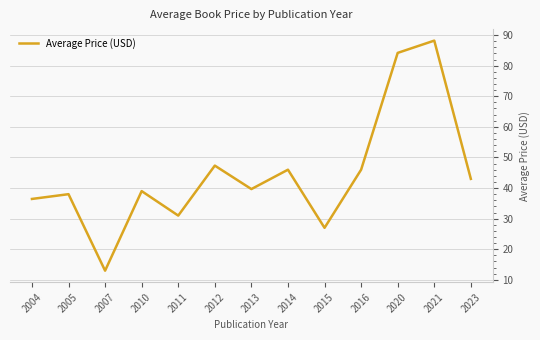

Does the chart have visible grid lines?

Yes